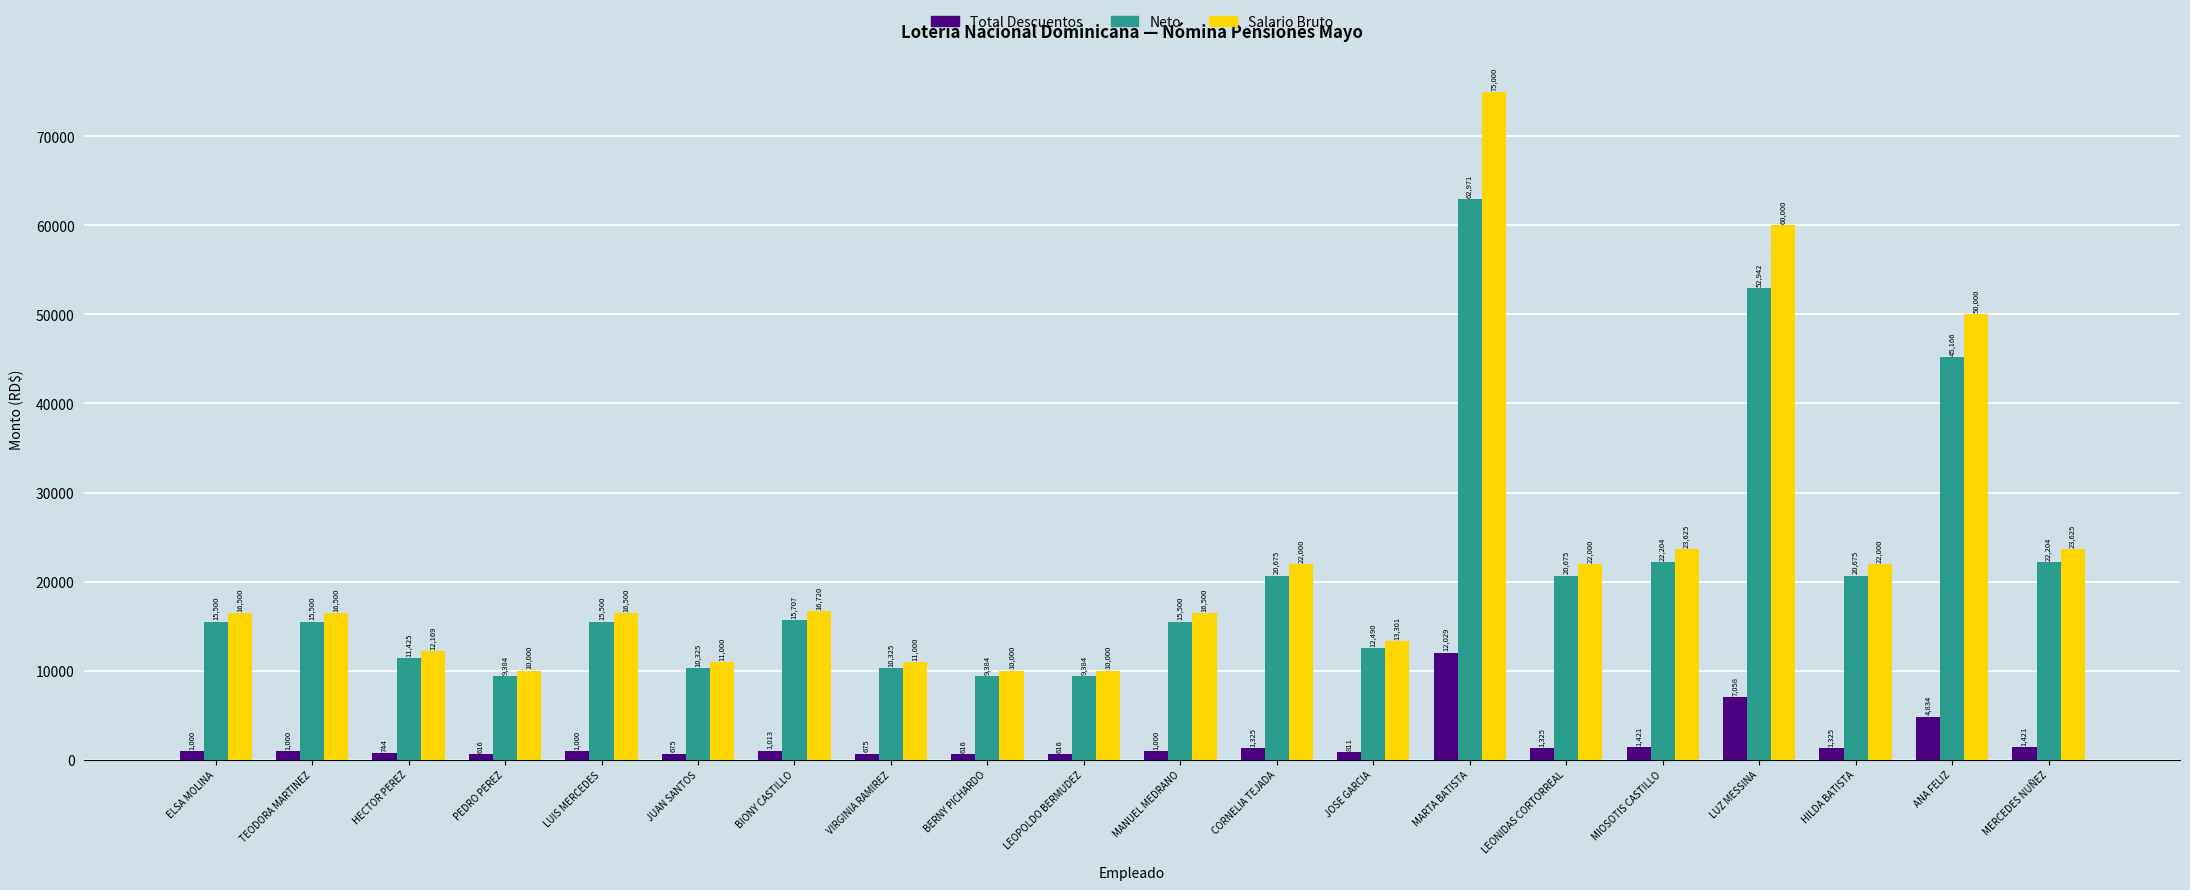

List the series in order of their peak value, lowest first.

Total Descuentos, Neto, Salario Bruto